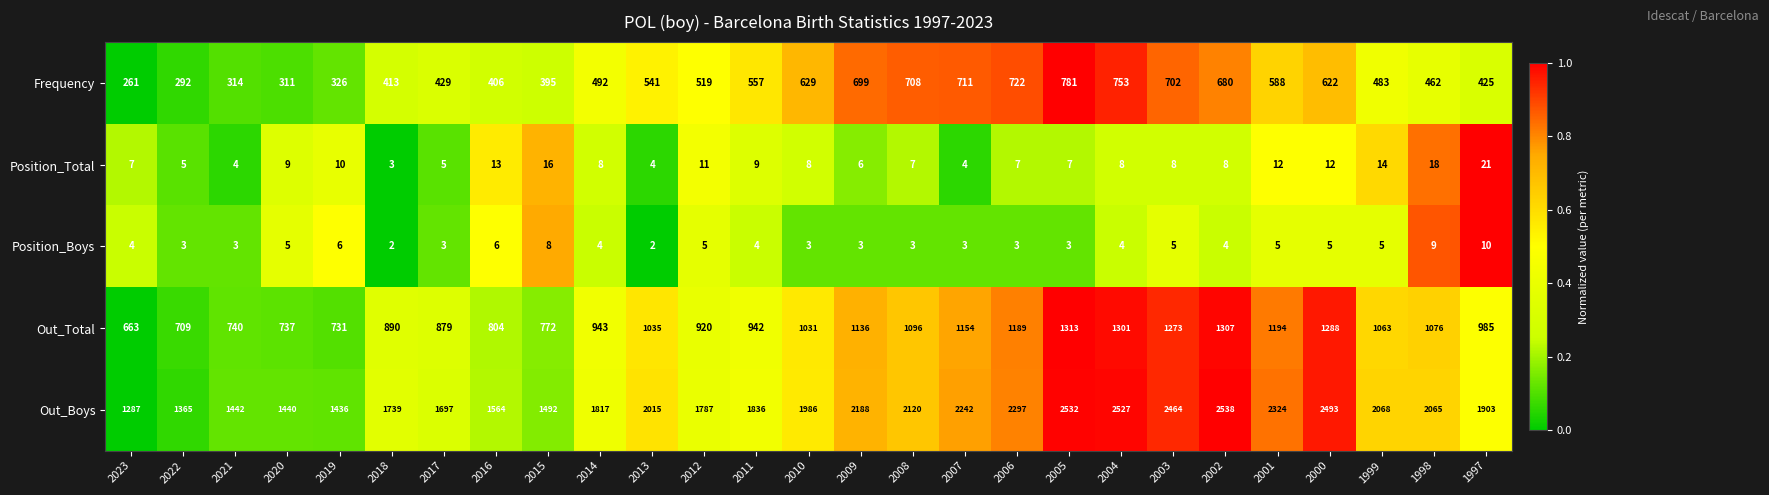

At which label does Position_Total first exceed 8?

2020